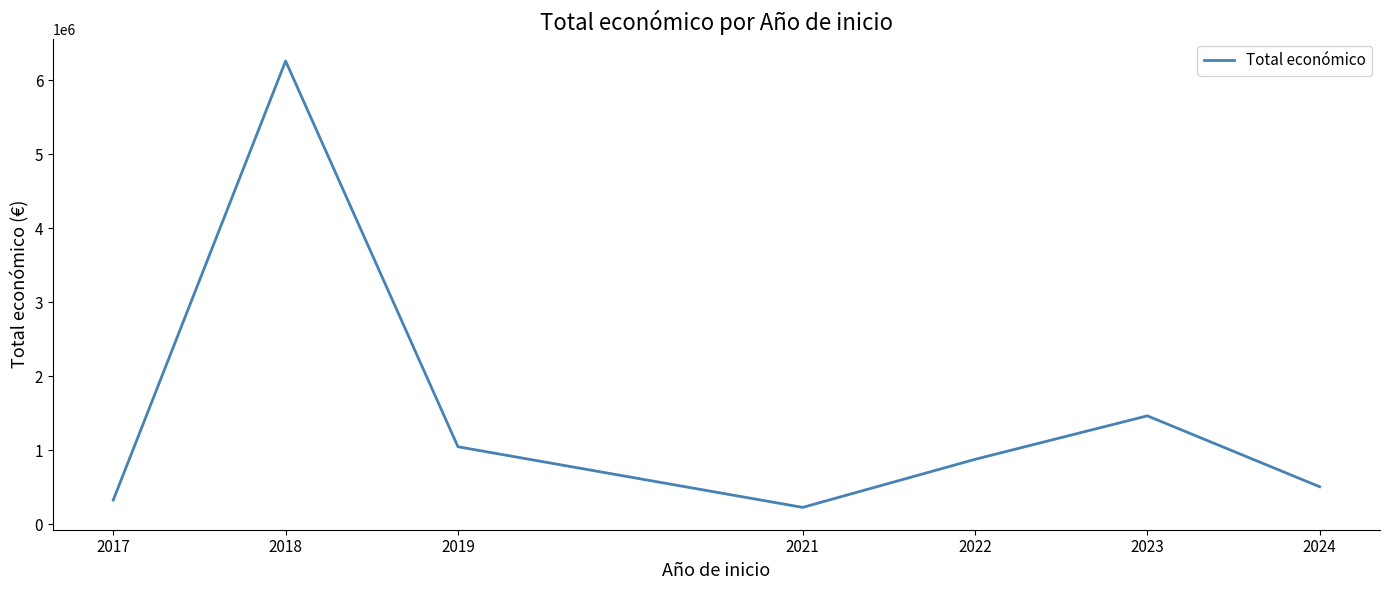

What is the sum of all values?

10715653